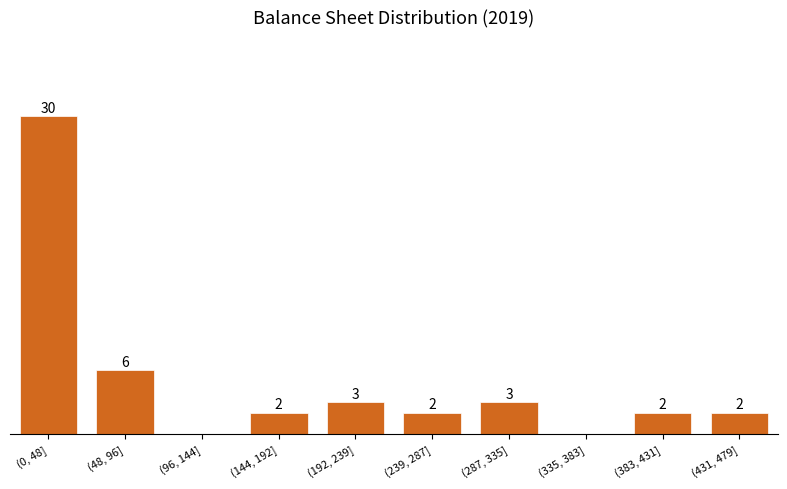

Which has a higher value, (144, 192] or (0, 48]?

(0, 48]